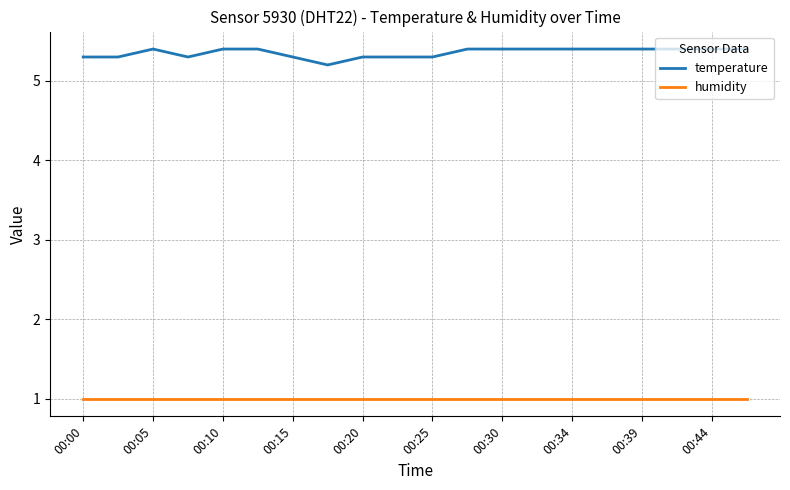

True or false: temperature and humidity intersect in this chart.

False